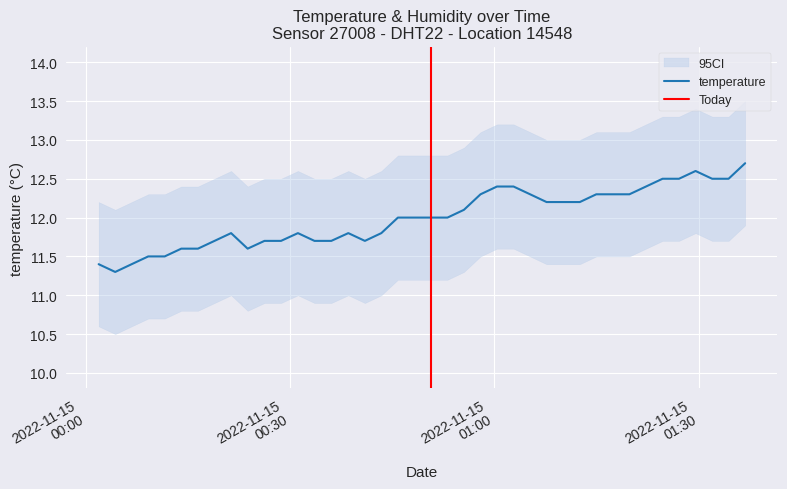

Between 2022-11-15T00:43:23 and 2022-11-15T00:04:18, which is larger?

2022-11-15T00:43:23